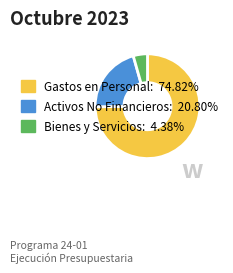

Does any single category account for the majority?

Yes